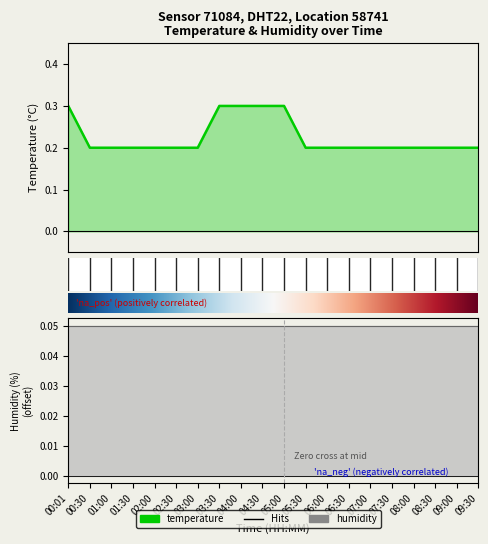

What is the change in value from 00:01 to 08:30?

-0.1